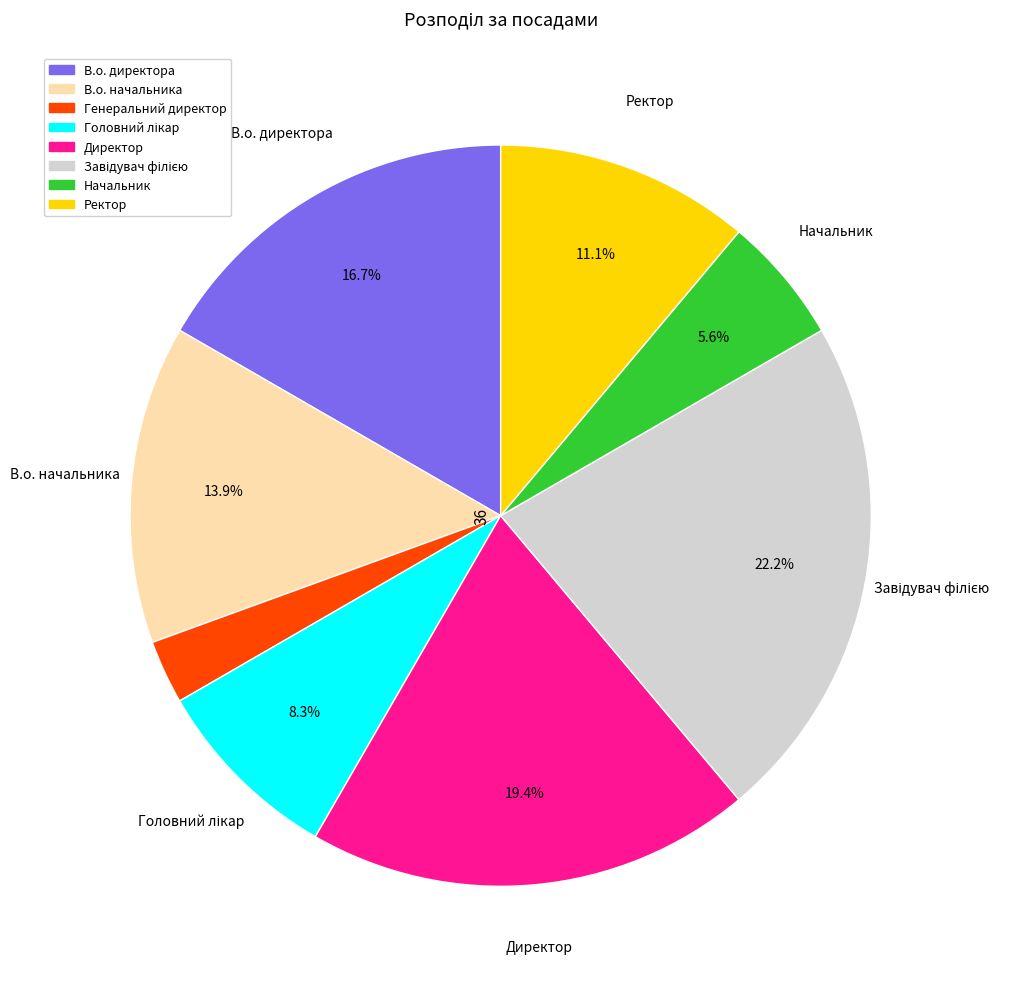

How many segments does this pie chart have?

8